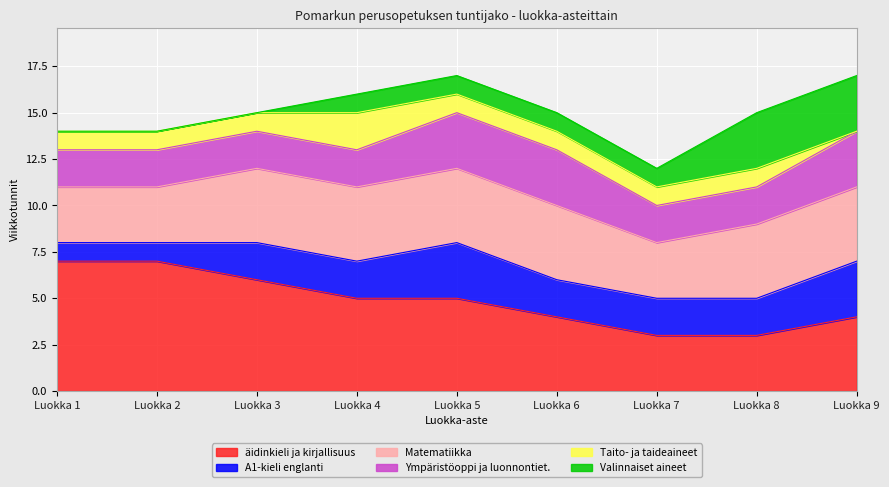

How many distinct data groups are displayed?

6